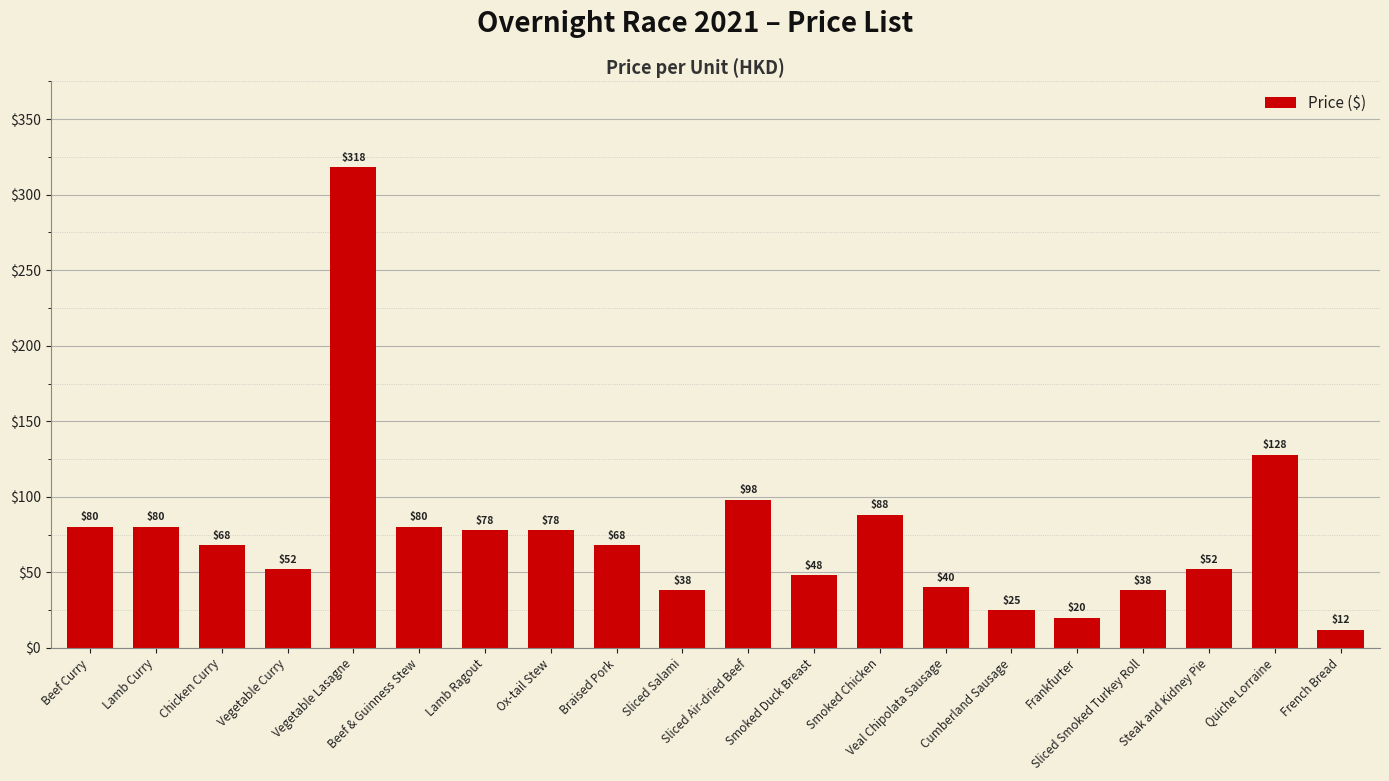

Are the bars horizontal?

No